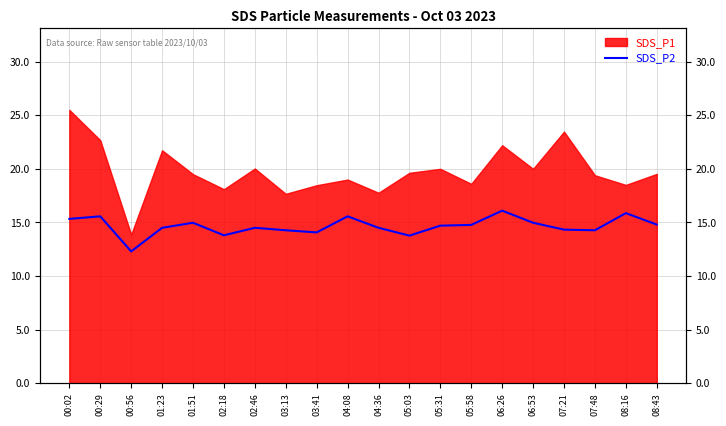

Which has a higher value, 00:56 or 07:21?

07:21